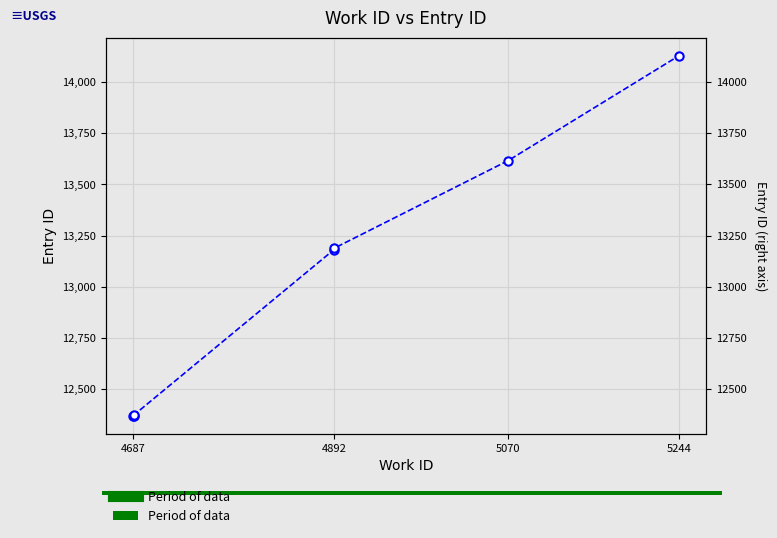

Which category has the lowest value across all series?

4687